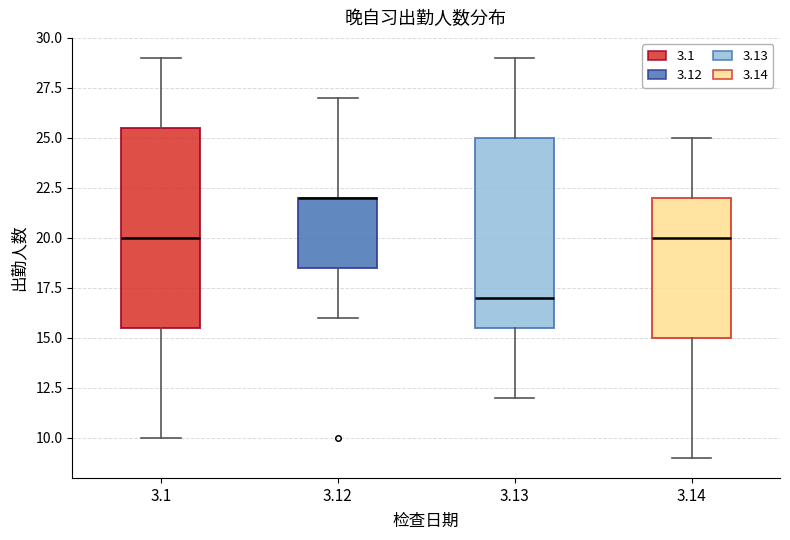

Reading left to right, transcribe this box plot: for each box, give where its median line is, the range the box spans, and where its two whiskers end, as read against the y-axis. The values are not printed on the chart, so give them approximately, as read against the axis.

3.1: median 20.0, box 15.5 to 25.5, whiskers 10.0 to 29.0
3.12: median 22.0 (drawn on the box's upper edge), box 18.5 to 22.0, whiskers 16.0 to 27.0
3.13: median 17.0, box 15.5 to 25.0, whiskers 12.0 to 29.0
3.14: median 20.0, box 15.0 to 22.0, whiskers 9.0 to 25.0